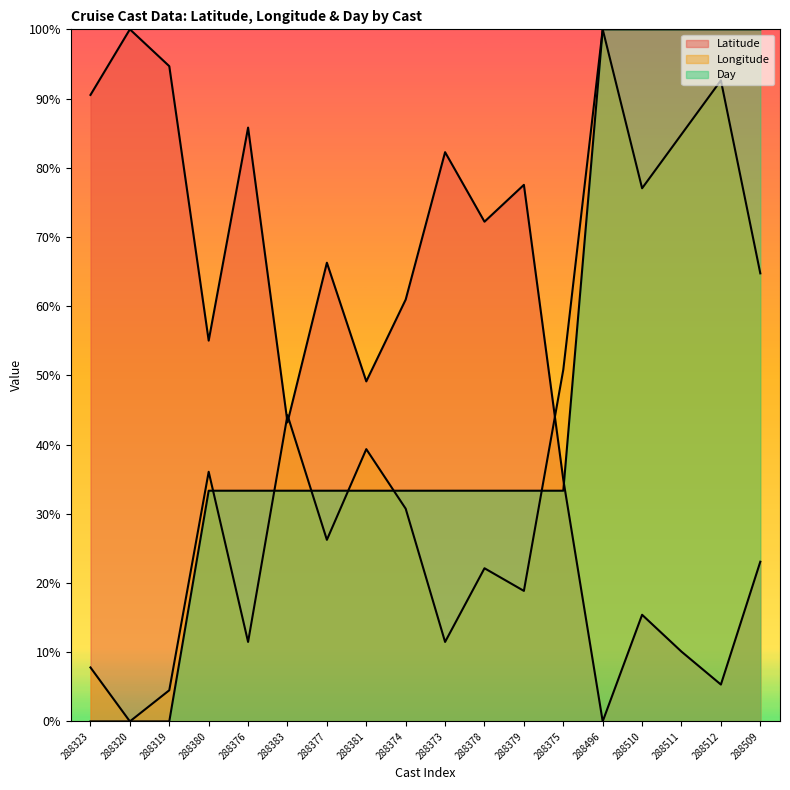

How many intersections are there between Latitude and Longitude?

3